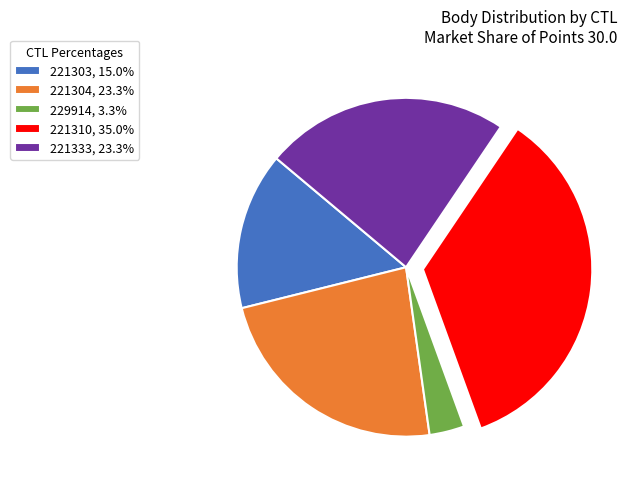

Does 229914 account for over 50% of the chart?

No